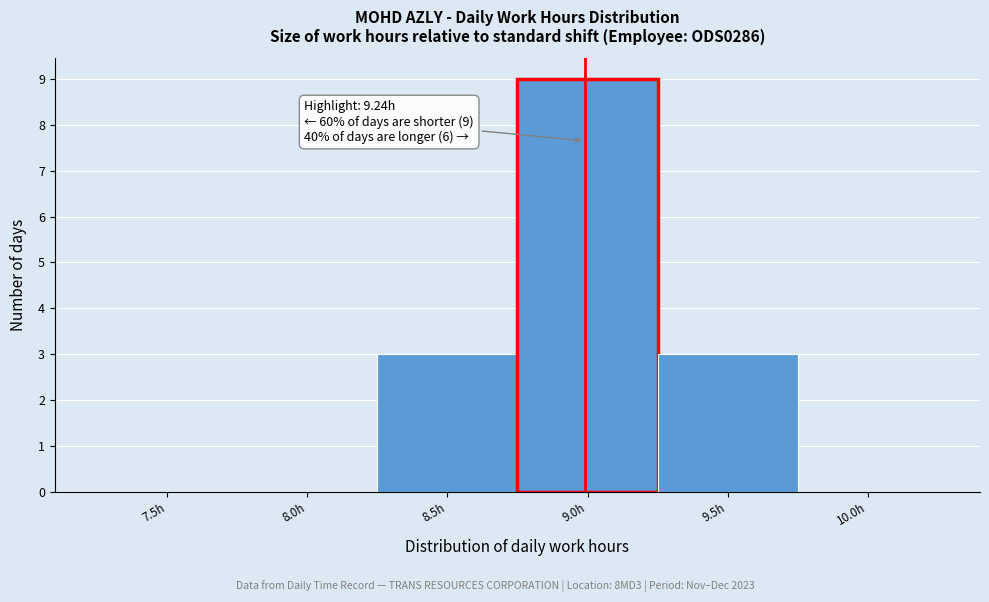

Reading left to right, what are all the values shown in this chart?

7.5h=0	8.0h=0	8.5h=3	9.0h=9	9.5h=3	10.0h=0